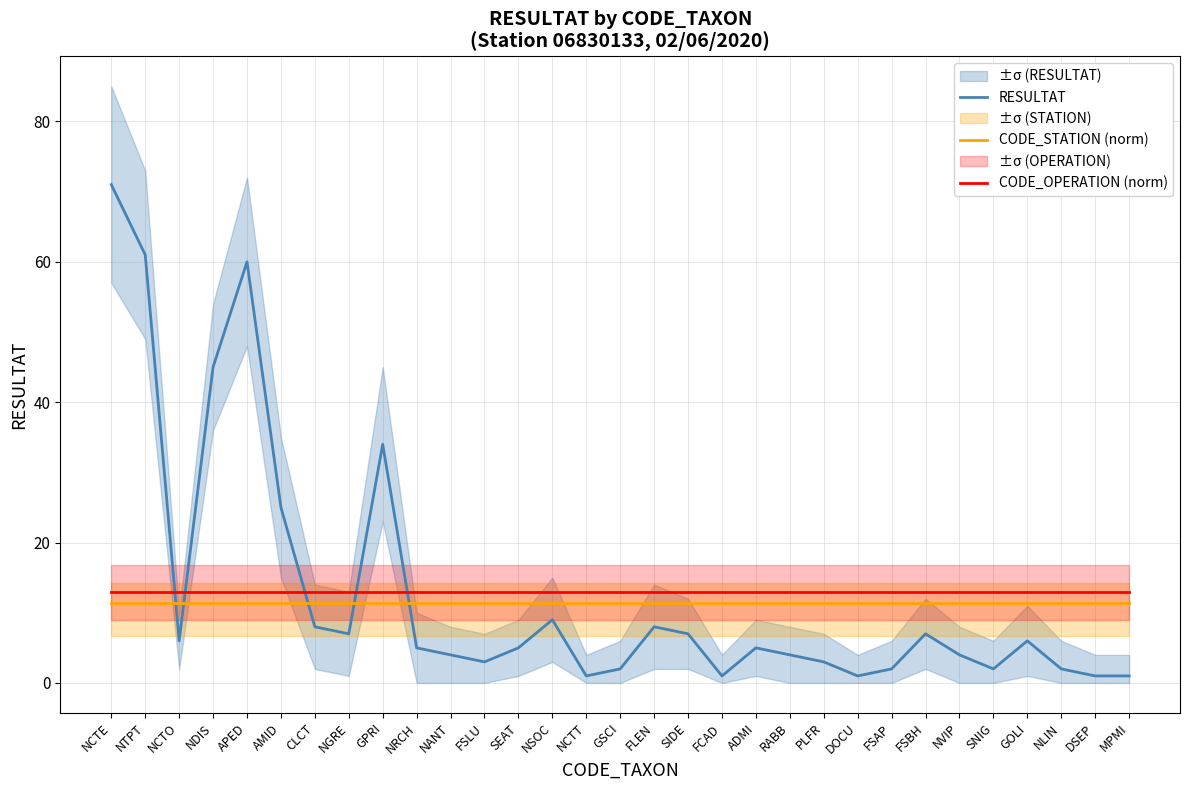

What value does the CODE_STATION (norm) series have at NVIP?

11.4